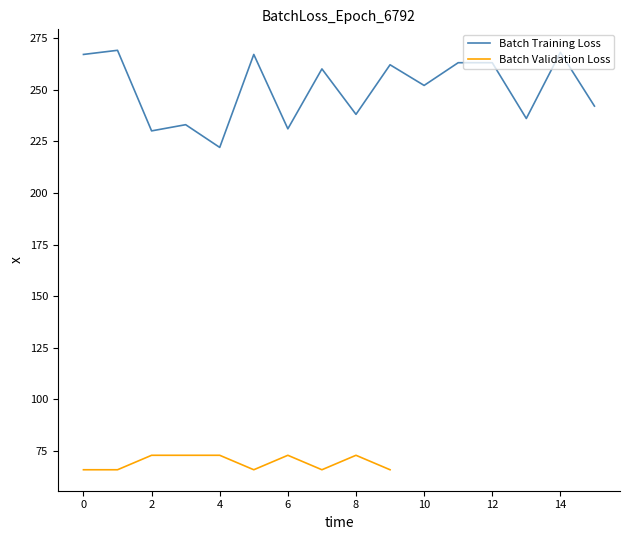

The value of Batch Training Loss at 14 is 268. True or false?

True